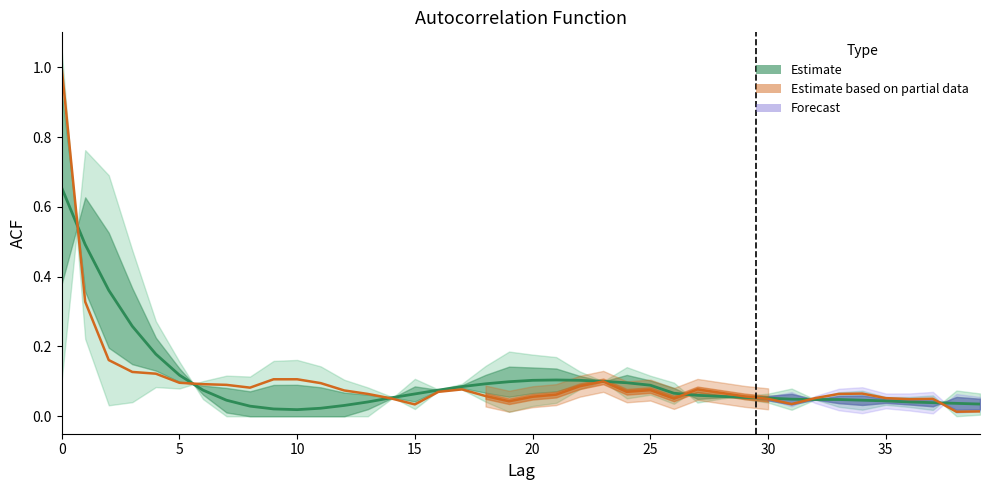

Where is Estimate based on partial data nearest to the value 0?

38